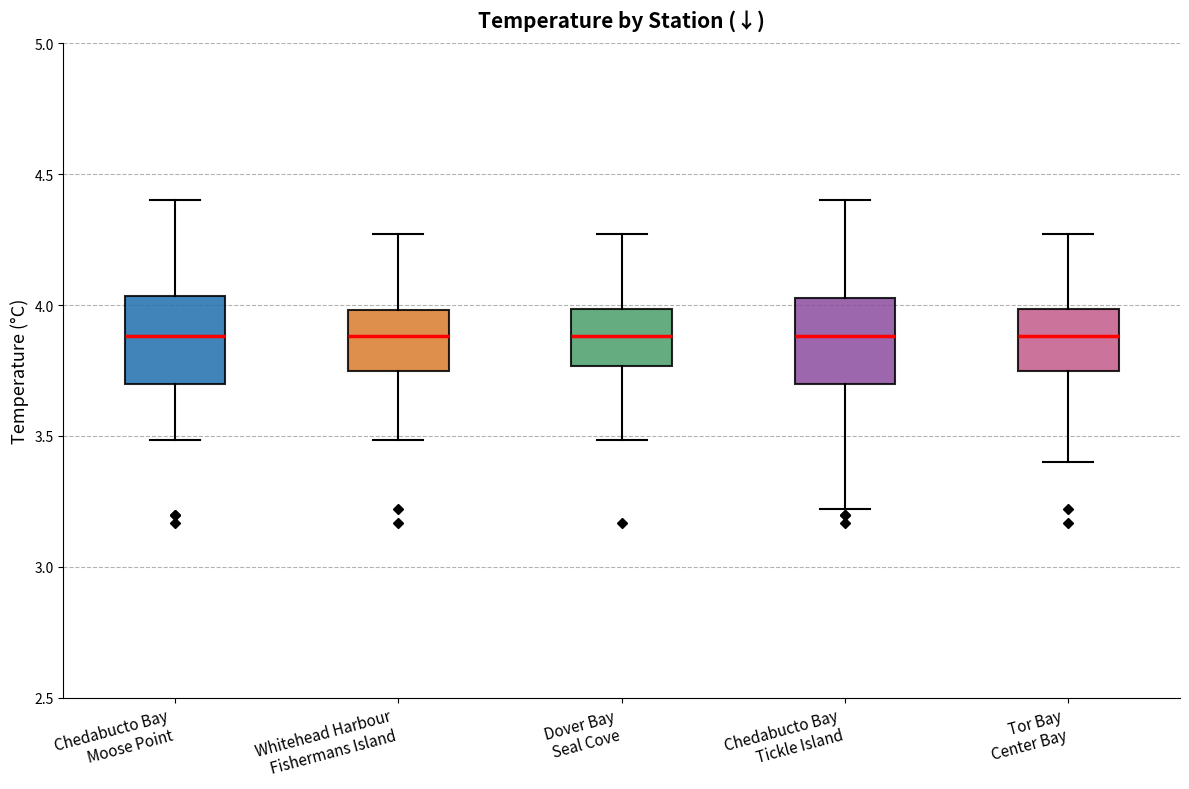

Where does the upper whisker of the box for Whitehead Harbour Fishermans Island end on the y-axis? The values are not printed on the chart, so give them approximately, as read against the axis.

4.25